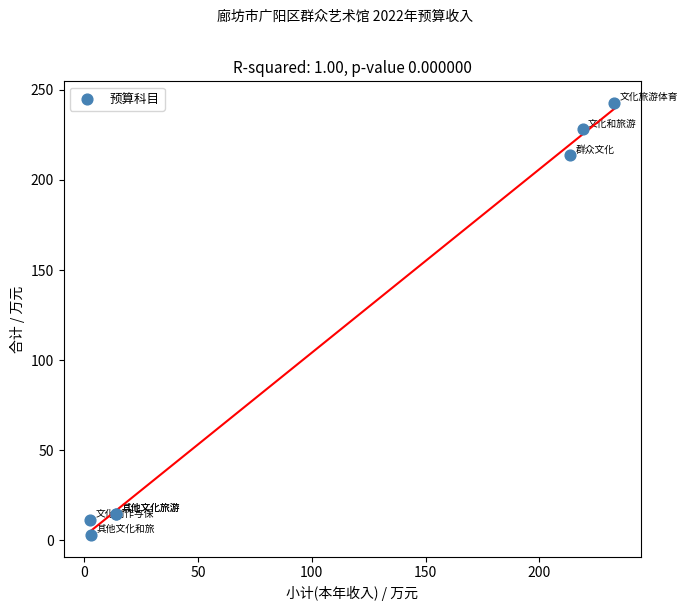

What Y value in the scatter plot is closest to 122?

213.6